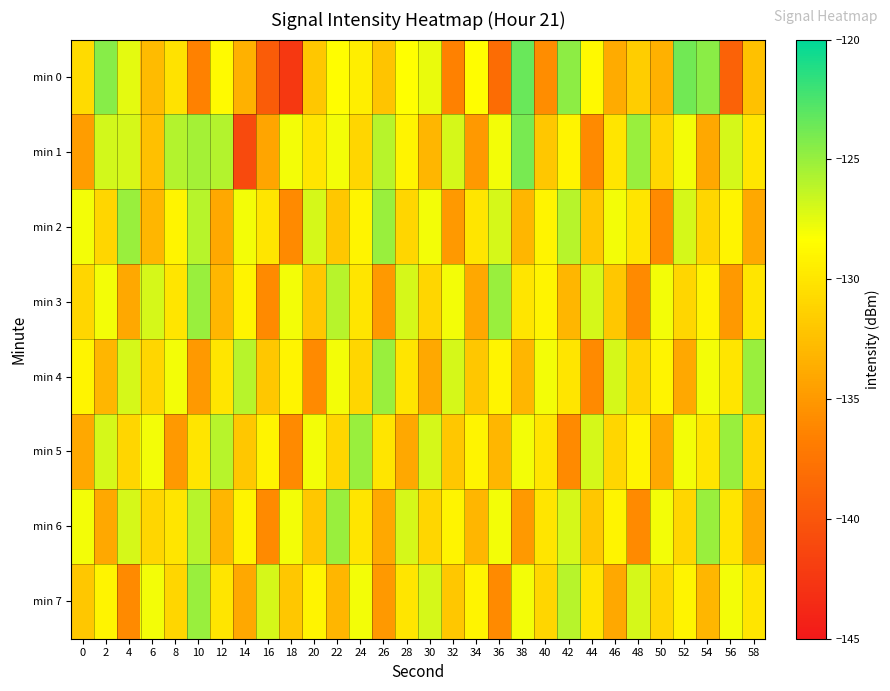

Which has a higher value, 48 or 28?

28